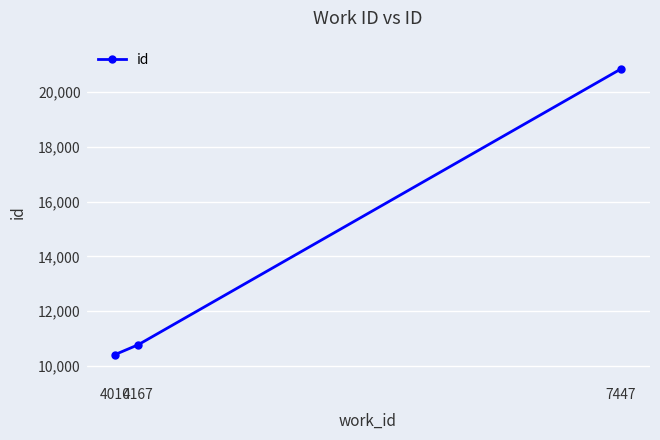

Which category has the lowest value across all series?

4010